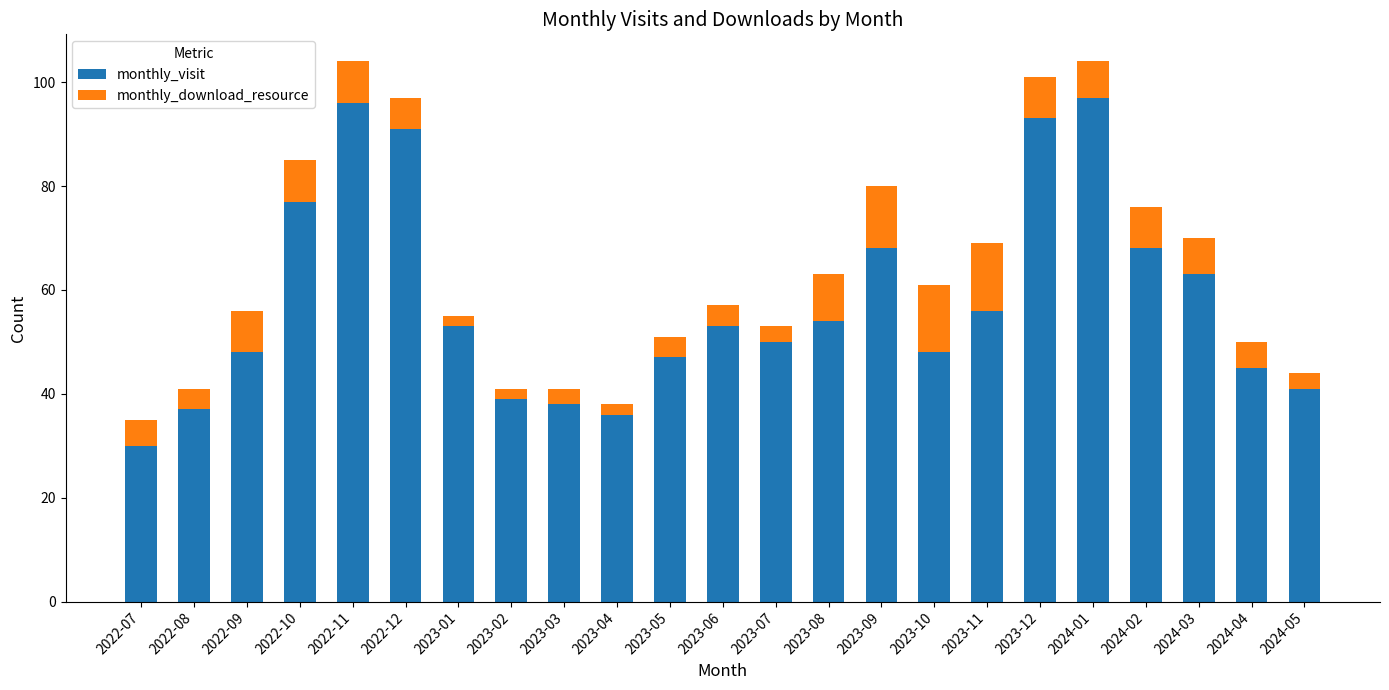

How many data points does each series have?

23